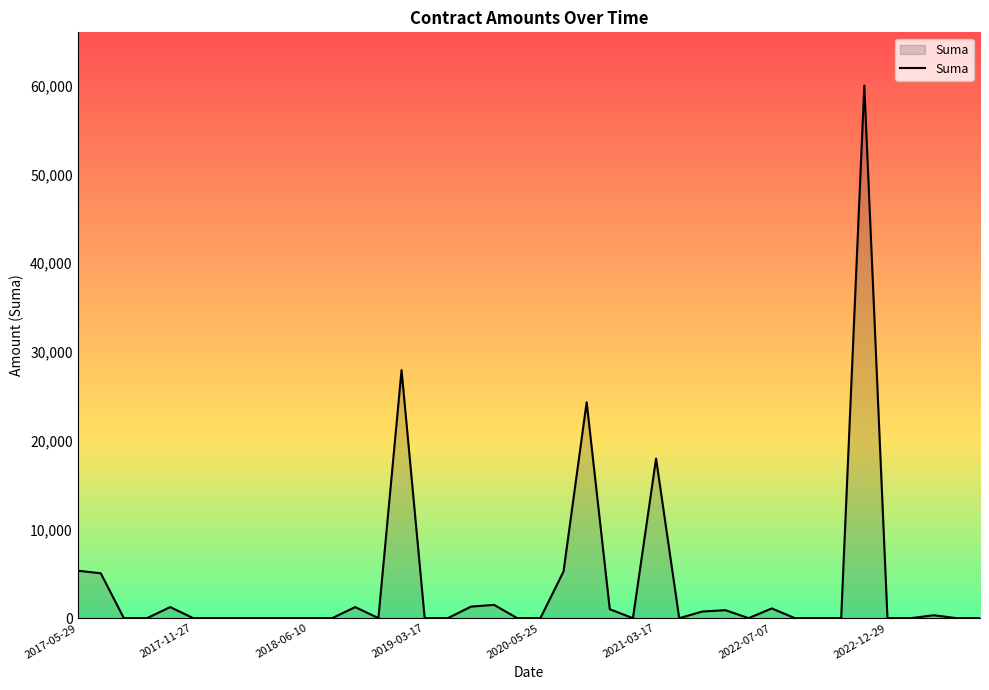

What is the difference between the maximum and minimum values?

60000.0